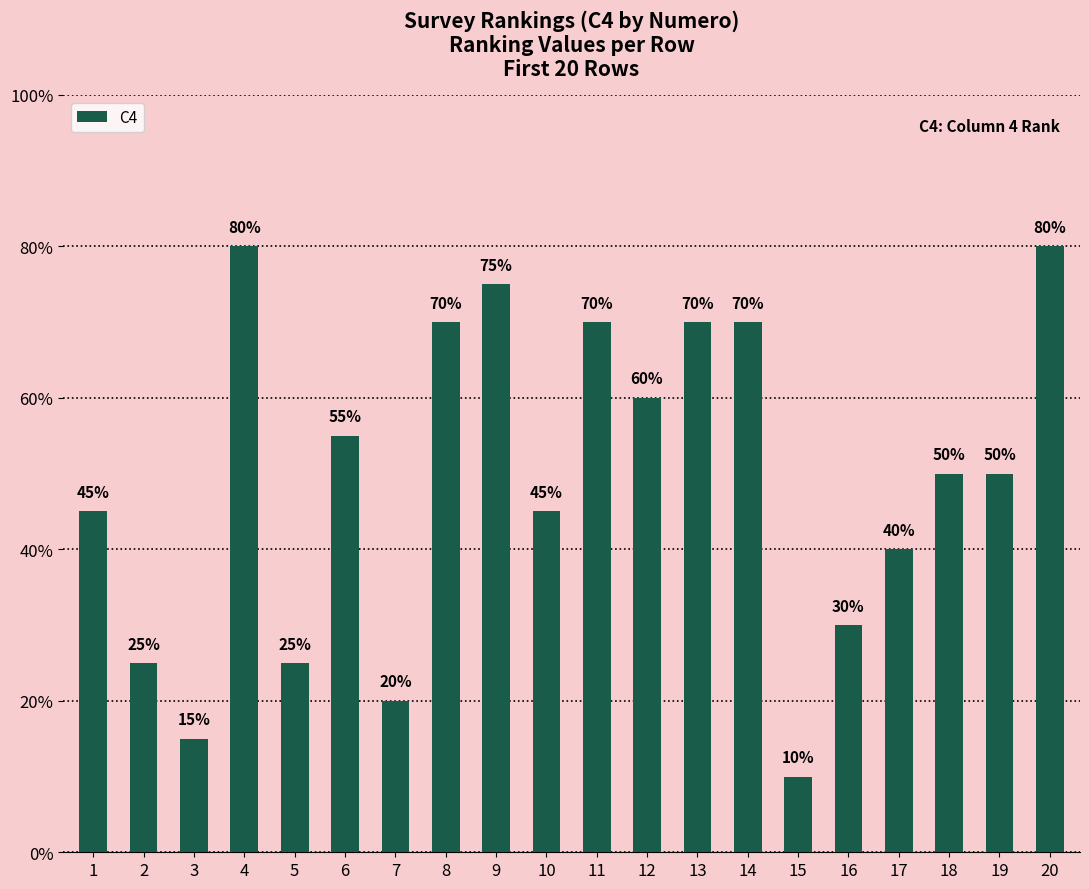

Are the bars horizontal?

No